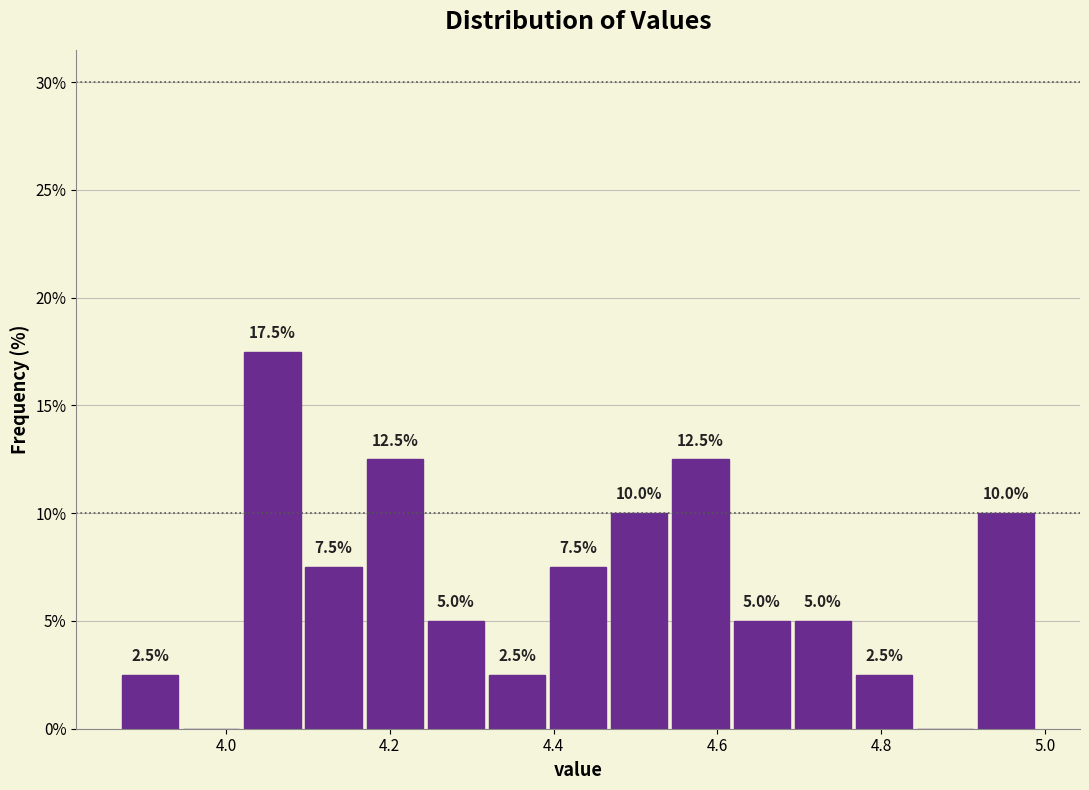

Around what value on the x-axis is the tallest bar? Give the approximate position of its centre, as read against the axis.

4.06